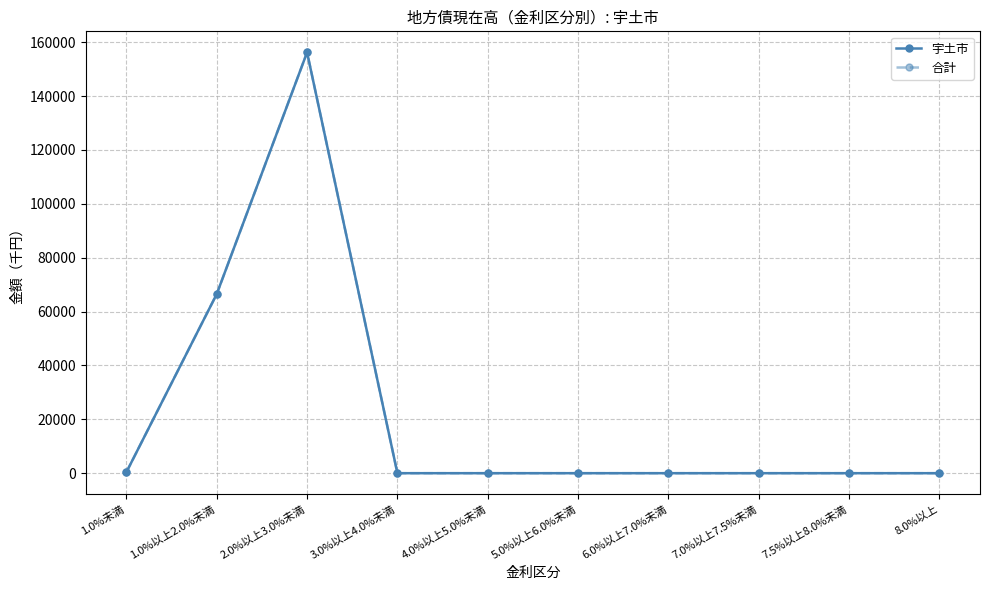

Reading left to right, what are all the values shown in this chart?

宇土市: 400	66525	156245	0	0	0	0	0	0	0
合計: 400	66525	156245	0	0	0	0	0	0	0